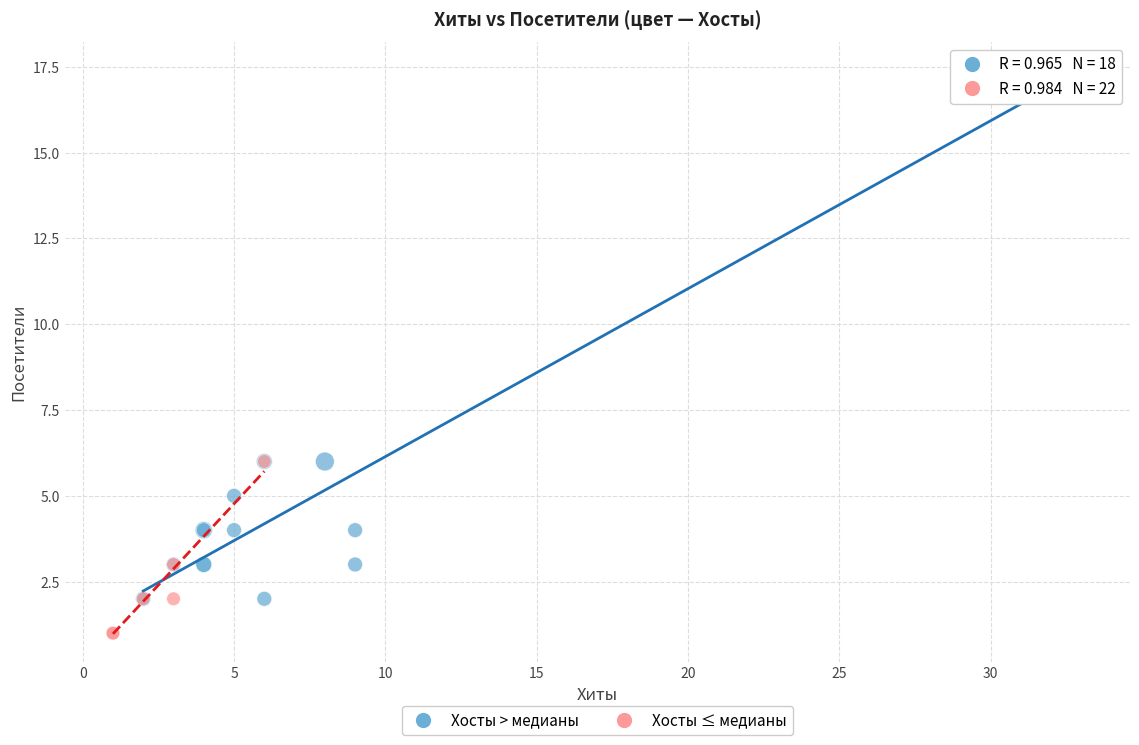

Which series has the largest Y range (max minus min)?

Хосты > медианы